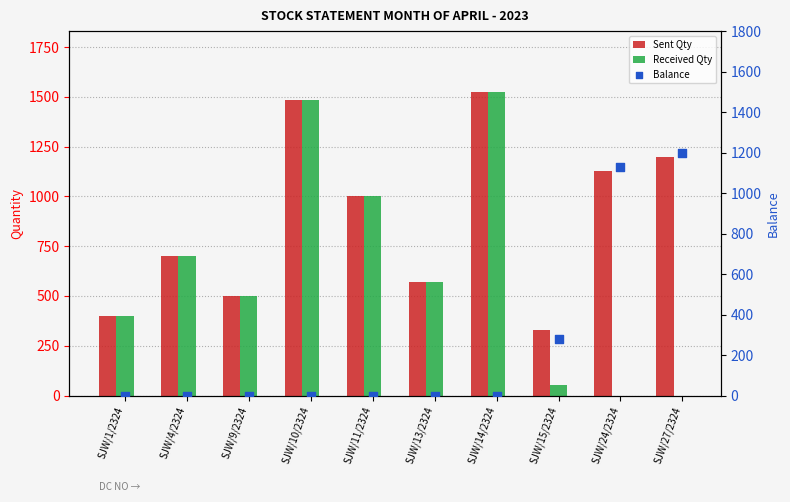

Which series has the largest Y range (max minus min)?

Received Qty